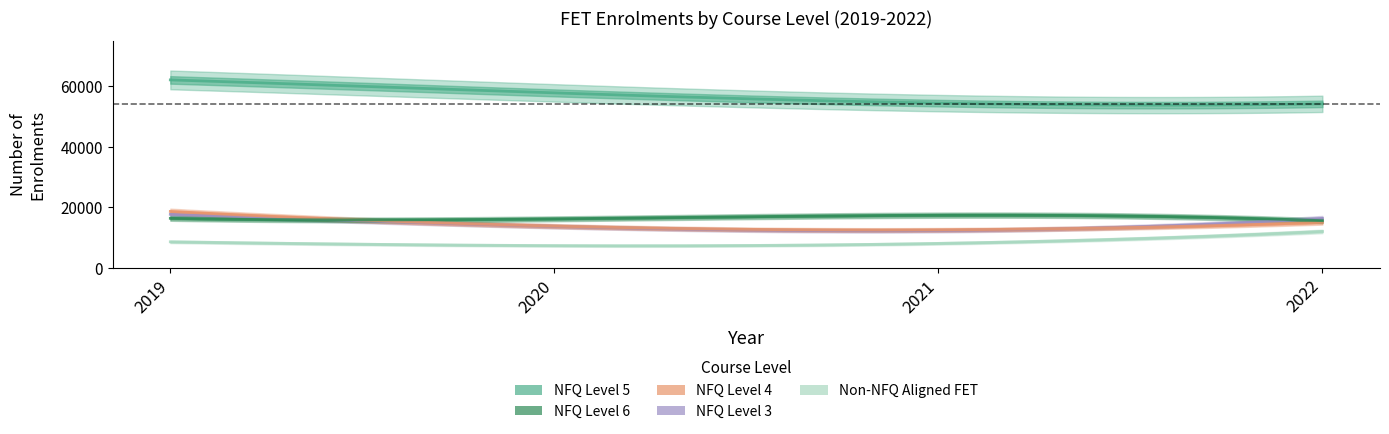

Does the chart display data point markers on the line(s)?

No